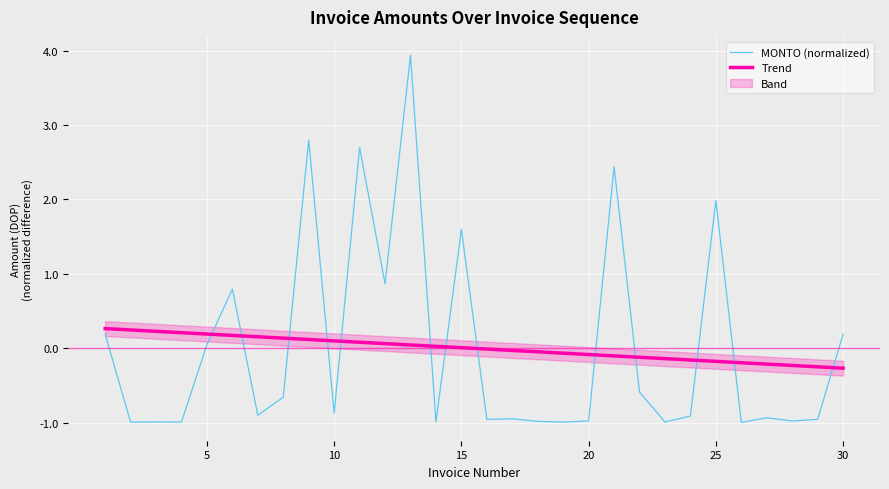

Where does the MONTO (normalized) series first go above 0?

5